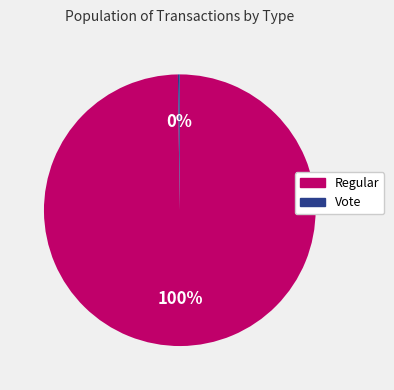

Is it true that Regular is 100% of the pie?

True